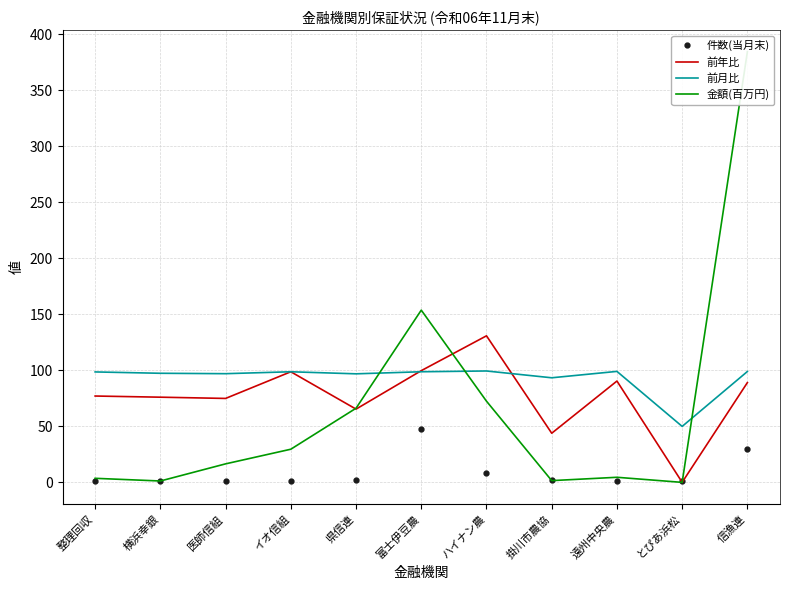

After their last crossing, which series has the higher values: 前年比 or 件数(当月末)?

前年比